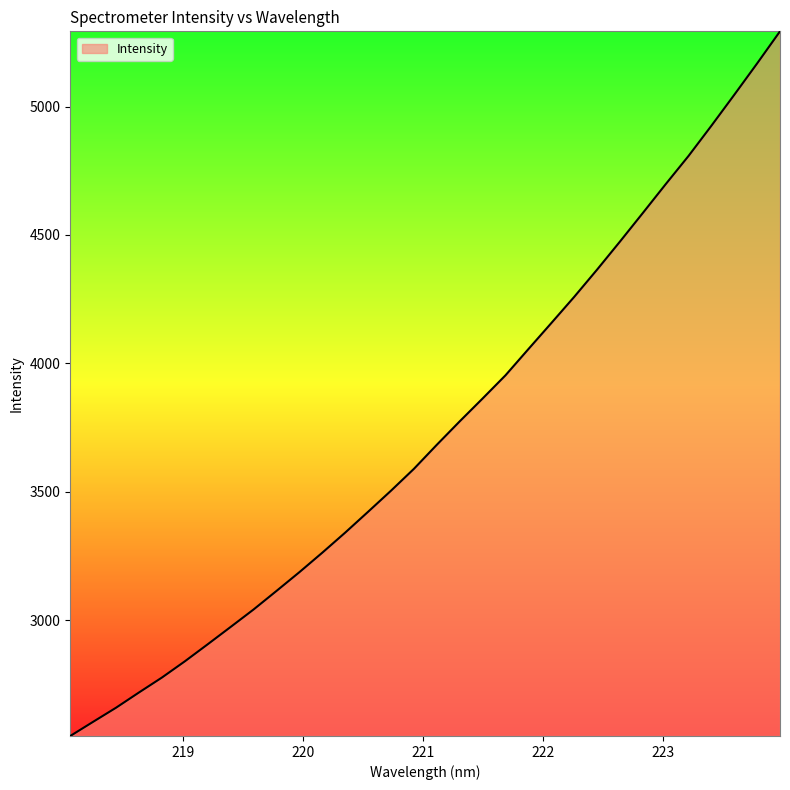

What is the difference between the maximum and minimum values?

2742.6